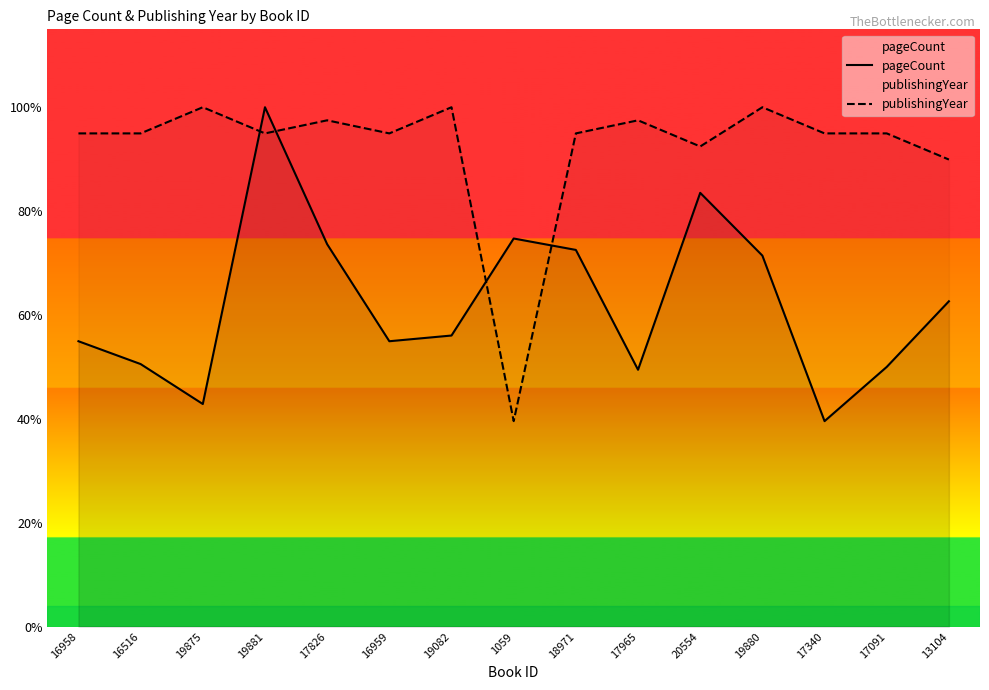

True or false: pageCount and publishingYear intersect in this chart.

True